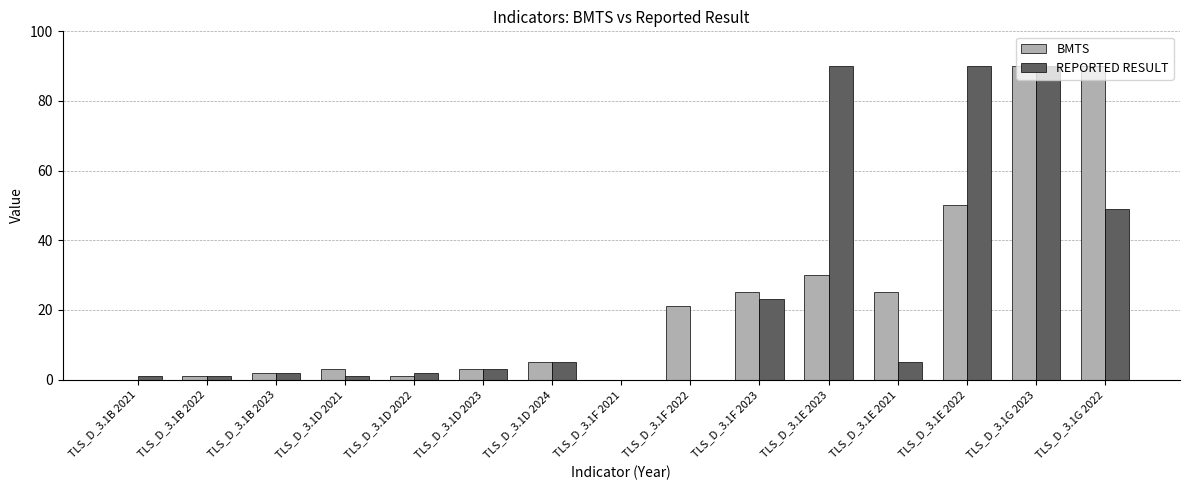

Between TLS_D_3.1E 2021 and TLS_D_3.1G 2022, which series saw the biggest shift?

BMTS